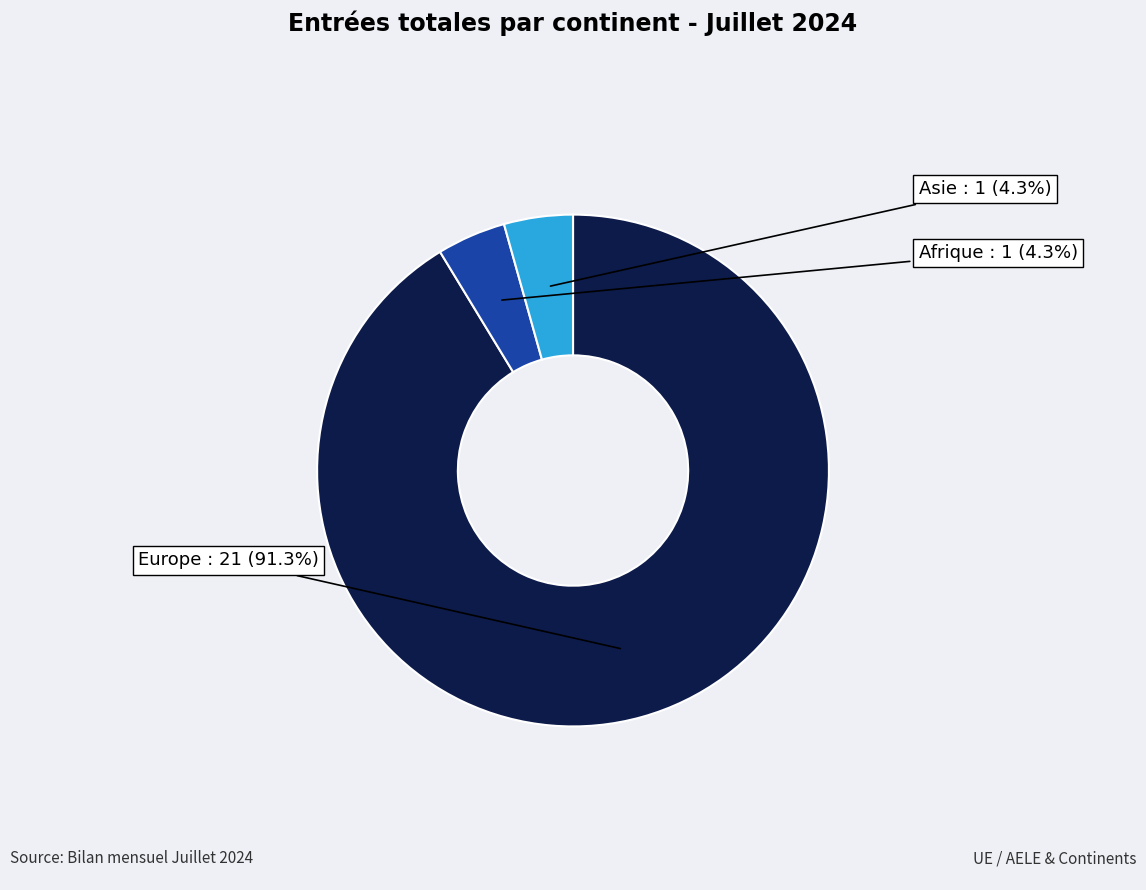

Is there a majority slice in this chart?

Yes